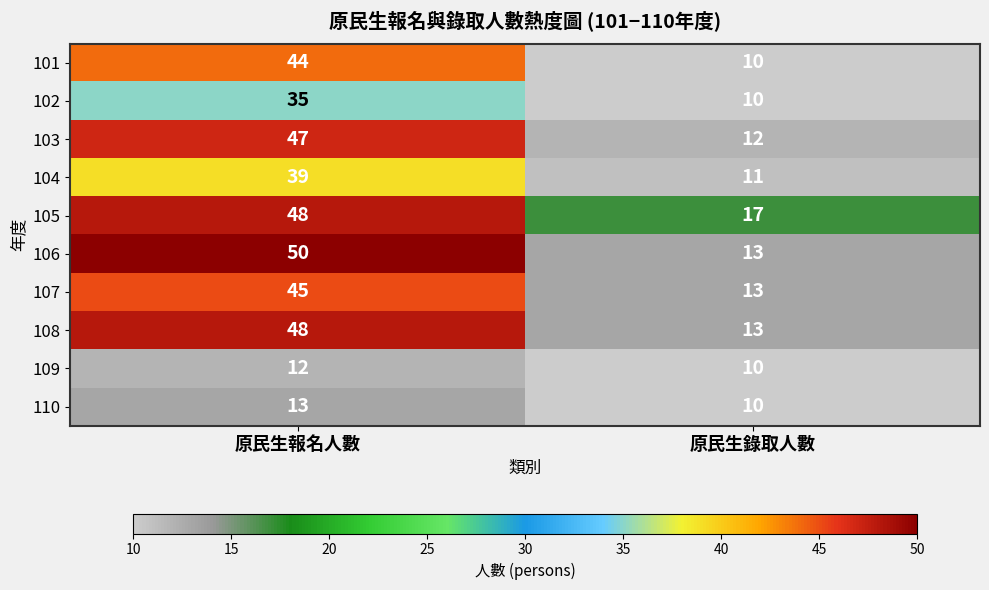

At which label is 103 closest to 29?

原民生錄取人數